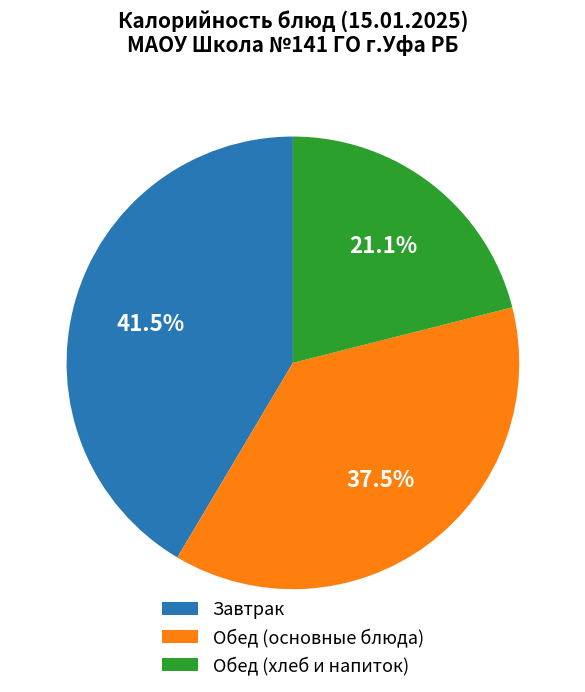

What is the ratio of the value at Обед (хлеб и напиток) to the value at Обед (основные блюда)?

0.6